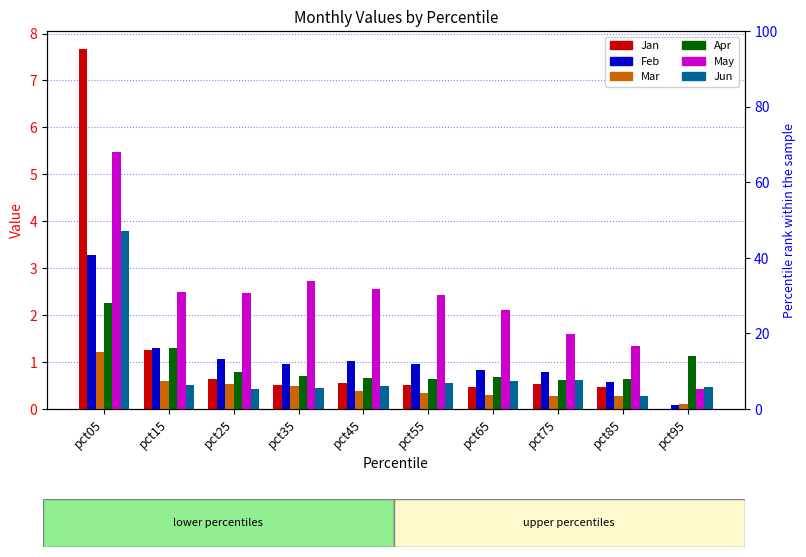

Reading right to left, transcribe all the data shown in this chart.

Jan: 0.0	0.5	0.5	0.5	0.5	0.5	0.5	0.6	1.3	7.7
Feb: 0.1	0.6	0.8	0.8	1.0	1.0	1.0	1.1	1.3	3.3
Mar: 0.1	0.3	0.3	0.3	0.3	0.4	0.5	0.5	0.6	1.2
Apr: 1.1	0.6	0.6	0.7	0.6	0.7	0.7	0.8	1.3	2.3
May: 0.4	1.3	1.6	2.1	2.4	2.5	2.7	2.5	2.5	5.5
Jun: 0.5	0.3	0.6	0.6	0.6	0.5	0.5	0.4	0.5	3.8